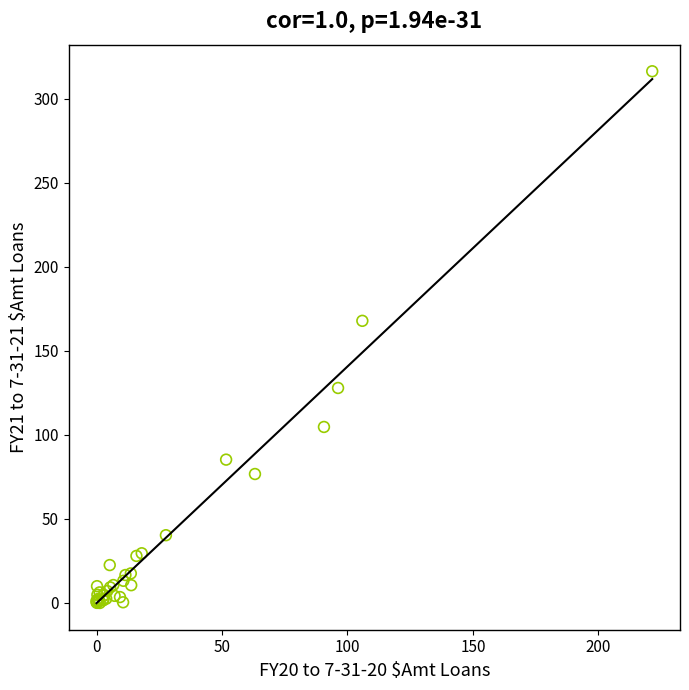

What Y value in the scatter plot is closest to 158?

167.8